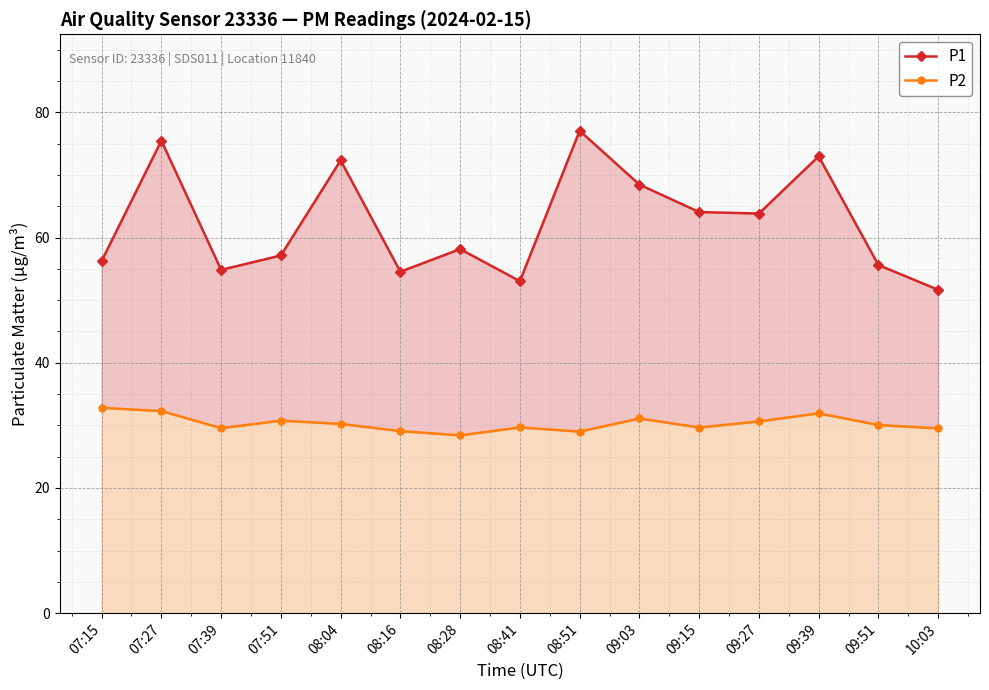

Where is the first local maximum for P1?

07:27